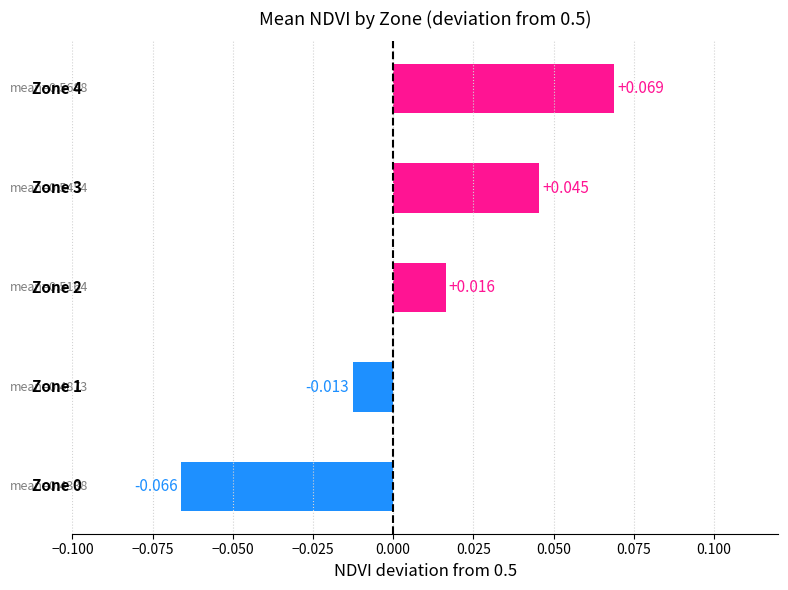

How many values are below 0?

2